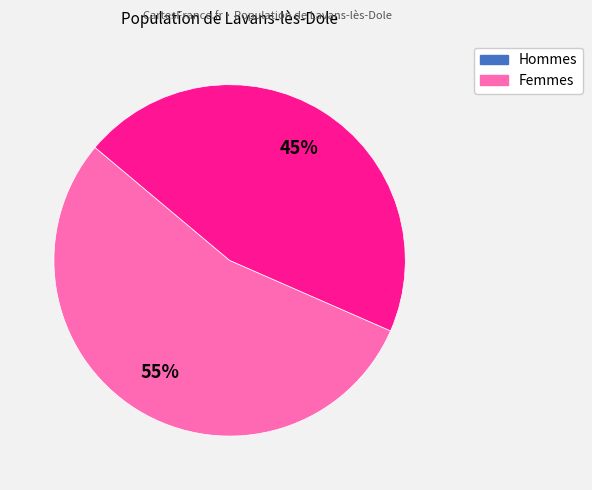

To the nearest percent, what is the average slice percentage?

50%